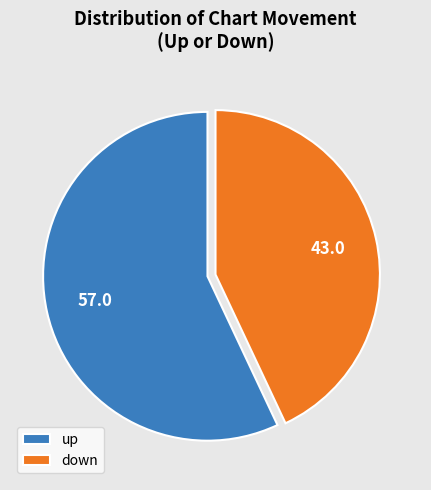

Combined, do up and down account for over 50%?

Yes